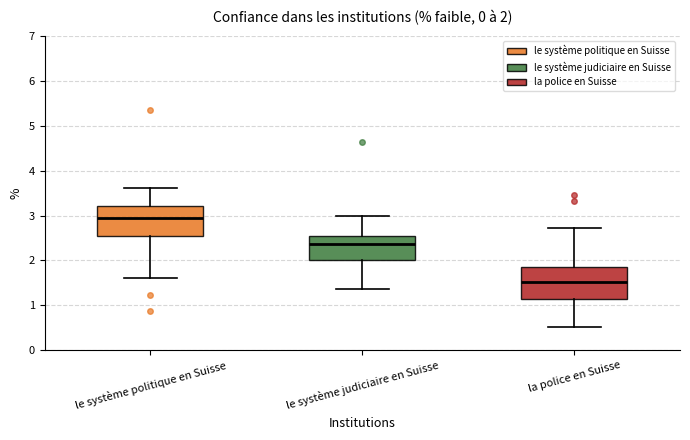

Which box's median line is the lowest?

la police en Suisse